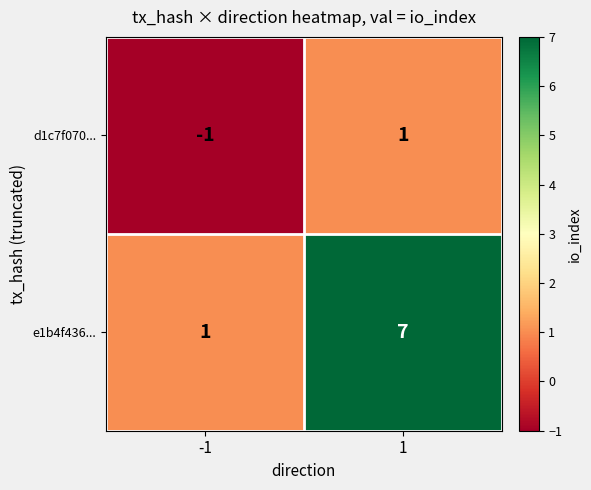

True or false: d1c7f070... has a value of 0 at -1.

False